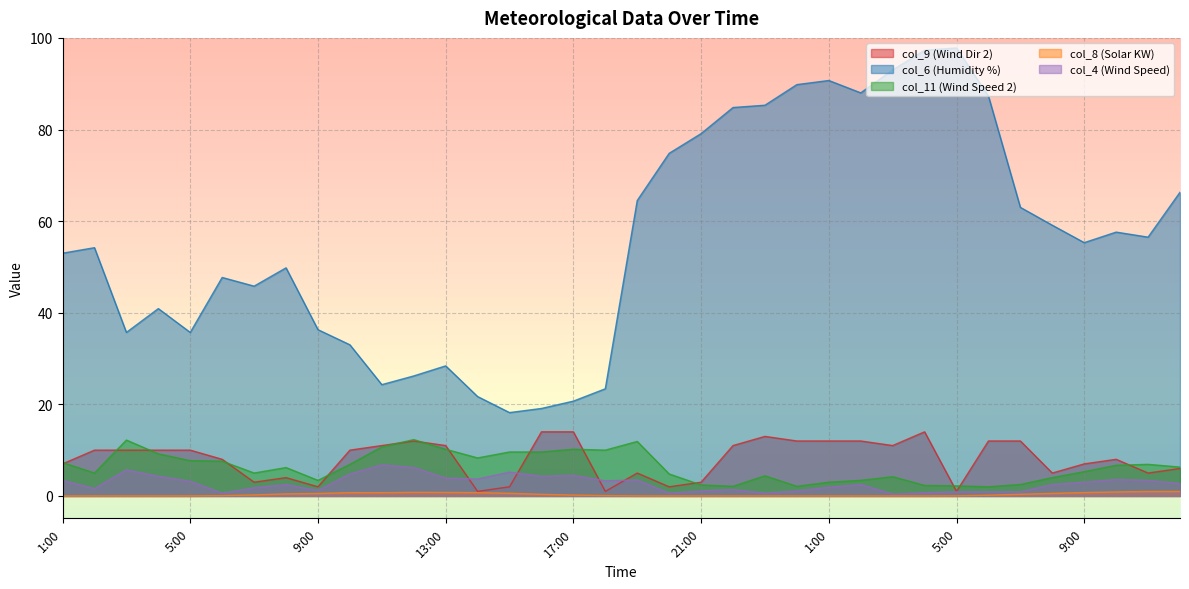

Reading left to right, transcribe all the data shown in this chart.

col_9 (Wind Dir 2): 1:00=7.0	2:00=10.0	3:00=10.0	4:00=10.0	5:00=10.0	6:00=8.0	7:00=3.0	8:00=4.0	9:00=2.0	10:00=10.0	11:00=11.0	12:00=12.0	13:00=11.0	14:00=1.0	15:00=2.0	16:00=14.0	17:00=14.0	18:00=1.0	19:00=5.0	20:00=2.0	21:00=3.0	22:00=11.0	23:00=13.0	0:00=12.0	1:00=12.0	2:00=12.0	3:00=11.0	4:00=14.0	5:00=1.0	6:00=12.0	7:00=12.0	8:00=5.0	9:00=7.0	10:00=8.0	11:00=5.0	12:00=6.0
col_6 (Humidity %): 1:00=53.0	2:00=54.2	3:00=35.7	4:00=40.9	5:00=35.7	6:00=47.7	7:00=45.8	8:00=49.8	9:00=36.3	10:00=33.0	11:00=24.3	12:00=26.2	13:00=28.4	14:00=21.7	15:00=18.2	16:00=19.1	17:00=20.7	18:00=23.4	19:00=64.5	20:00=74.8	21:00=79.1	22:00=84.8	23:00=85.3	0:00=89.8	1:00=90.7	2:00=88.0	3:00=93.0	4:00=97.3	5:00=97.8	6:00=87.3	7:00=63.0	8:00=59.1	9:00=55.3	10:00=57.6	11:00=56.5	12:00=66.3
col_11 (Wind Speed 2): 1:00=7.3	2:00=5.0	3:00=12.2	4:00=9.2	5:00=7.7	6:00=7.6	7:00=5.0	8:00=6.2	9:00=3.4	10:00=6.9	11:00=10.7	12:00=12.3	13:00=10.2	14:00=8.3	15:00=9.6	16:00=9.6	17:00=10.2	18:00=10.0	19:00=11.9	20:00=4.8	21:00=2.4	22:00=2.1	23:00=4.4	0:00=2.1	1:00=3.0	2:00=3.4	3:00=4.2	4:00=2.3	5:00=2.2	6:00=2.0	7:00=2.5	8:00=4.0	9:00=5.3	10:00=6.7	11:00=6.9	12:00=6.3
col_8 (Solar KW): 1:00=0.0	2:00=0.0	3:00=0.0	4:00=0.0	5:00=0.0	6:00=0.1	7:00=0.2	8:00=0.5	9:00=0.5	10:00=0.7	11:00=0.7	12:00=0.8	13:00=0.8	14:00=0.7	15:00=0.6	16:00=0.3	17:00=0.2	18:00=0.1	19:00=0.0	20:00=0.0	21:00=0.0	22:00=0.0	23:00=0.0	0:00=0.0	1:00=0.0	2:00=0.0	3:00=0.0	4:00=0.0	5:00=0.0	6:00=0.2	7:00=0.4	8:00=0.6	9:00=0.7	10:00=0.9	11:00=1.0	12:00=1.0
col_4 (Wind Speed): 1:00=3.4	2:00=1.6	3:00=5.7	4:00=4.3	5:00=3.2	6:00=0.6	7:00=1.8	8:00=2.5	9:00=1.2	10:00=4.8	11:00=6.8	12:00=6.2	13:00=3.9	14:00=3.7	15:00=5.2	16:00=4.3	17:00=4.5	18:00=3.3	19:00=3.5	20:00=0.6	21:00=1.1	22:00=1.4	23:00=0.6	0:00=1.1	1:00=1.9	2:00=2.5	3:00=0.4	4:00=0.7	5:00=0.9	6:00=0.9	7:00=0.9	8:00=2.5	9:00=3.0	10:00=3.6	11:00=3.4	12:00=2.7